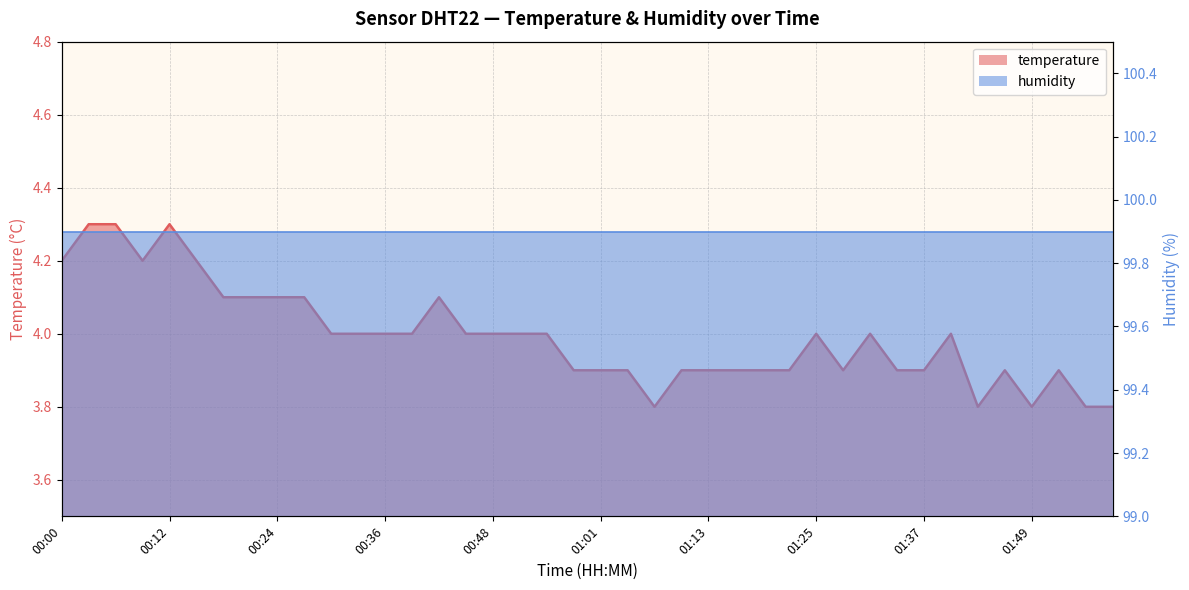

Where is the first local maximum?

00:12